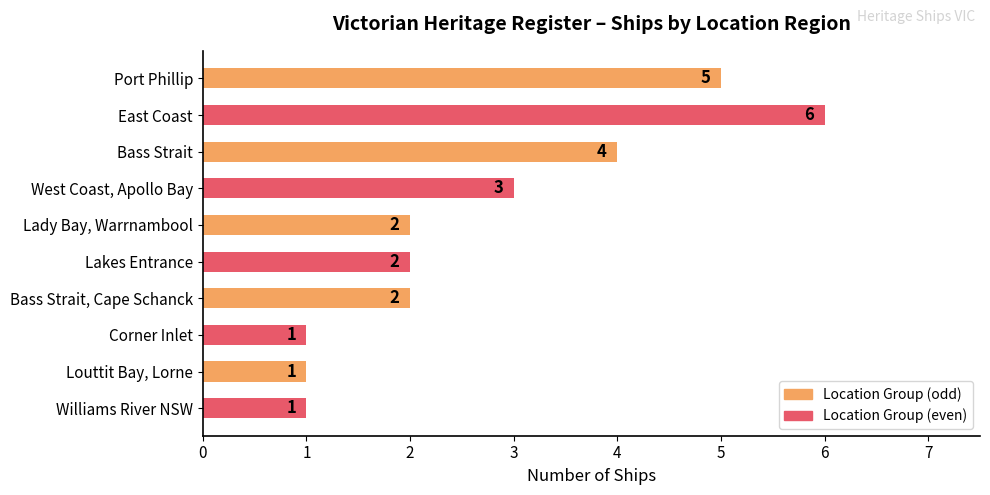

Between Corner Inlet and West Coast, Apollo Bay, which is larger?

West Coast, Apollo Bay